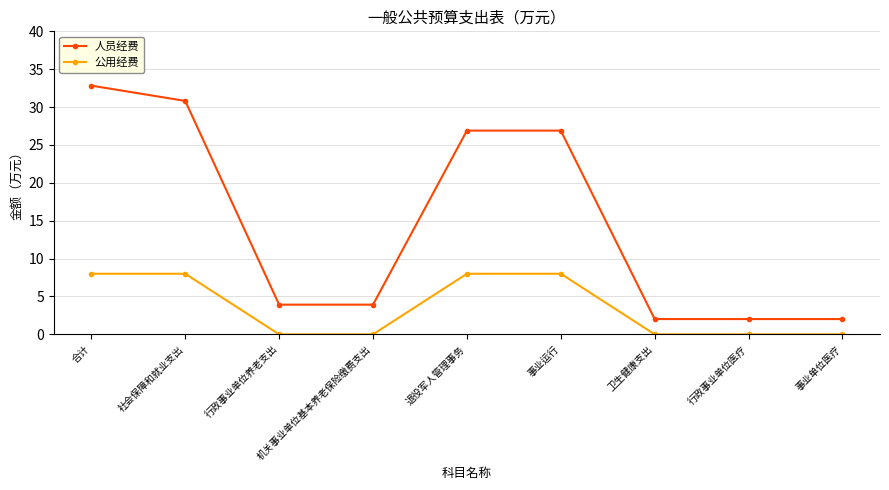

True or false: 公用经费 has a value of 8.0 at 合计.

True